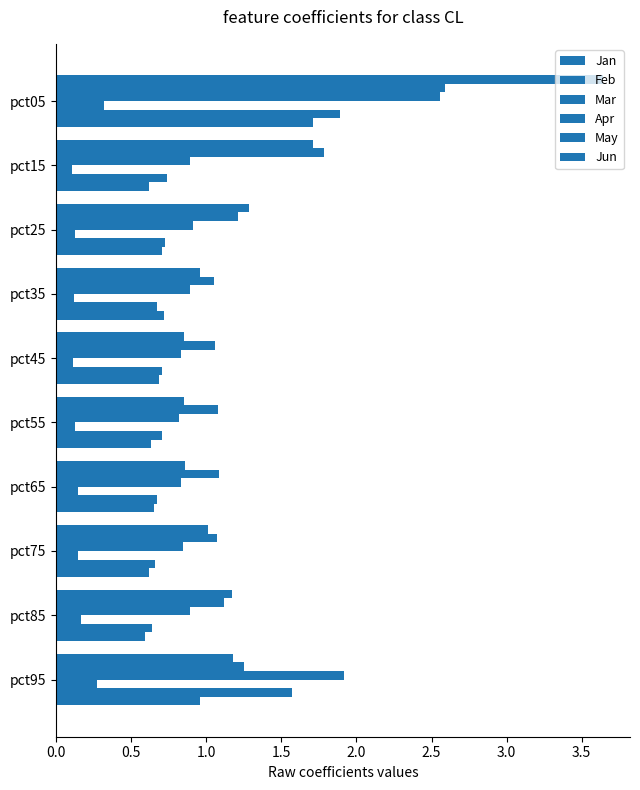

How many series are shown in this chart?

6